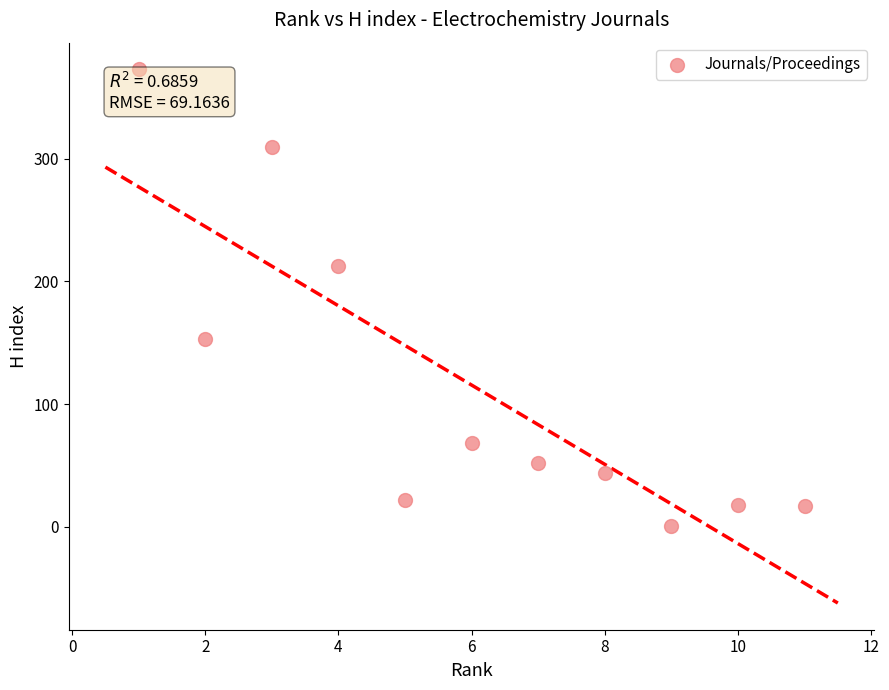

What is the range of X values (max minus min)?

10